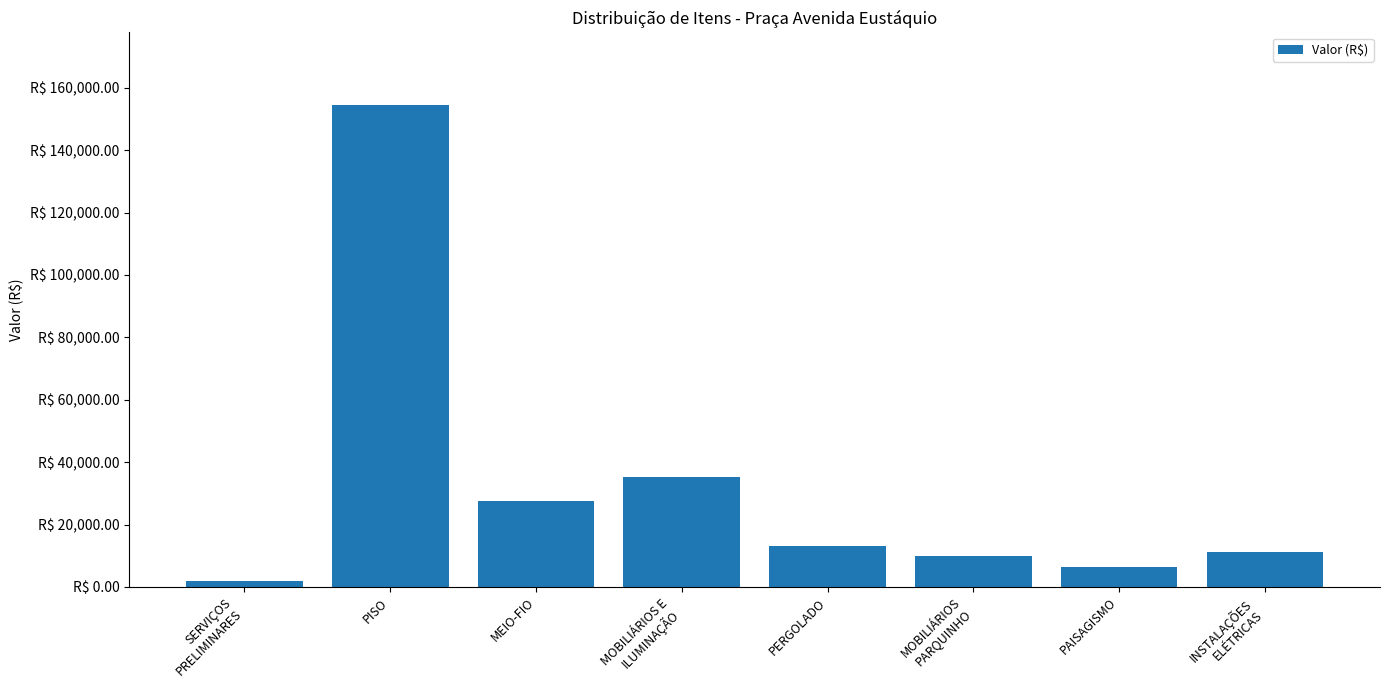

The value at MOBILIÁRIOS
PARQUINHO is 9945.4. True or false?

True